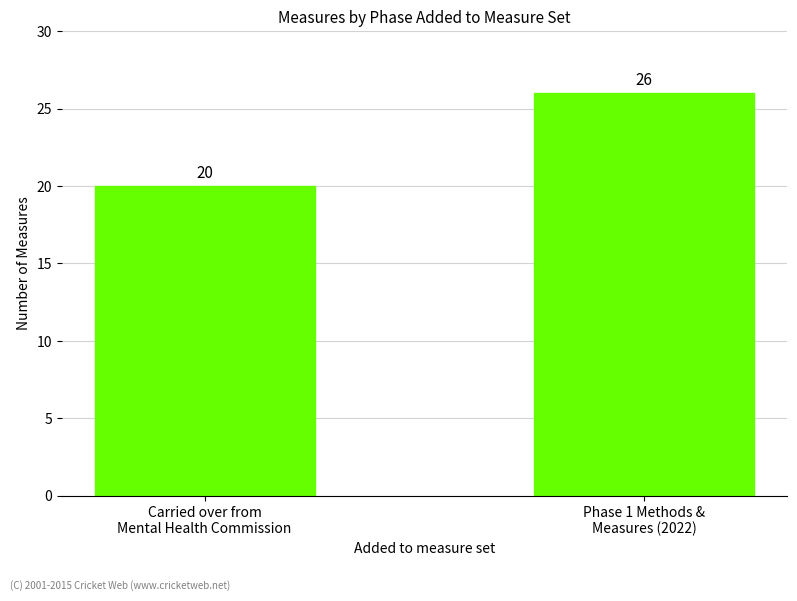

How many values are between 20 and 26?

2